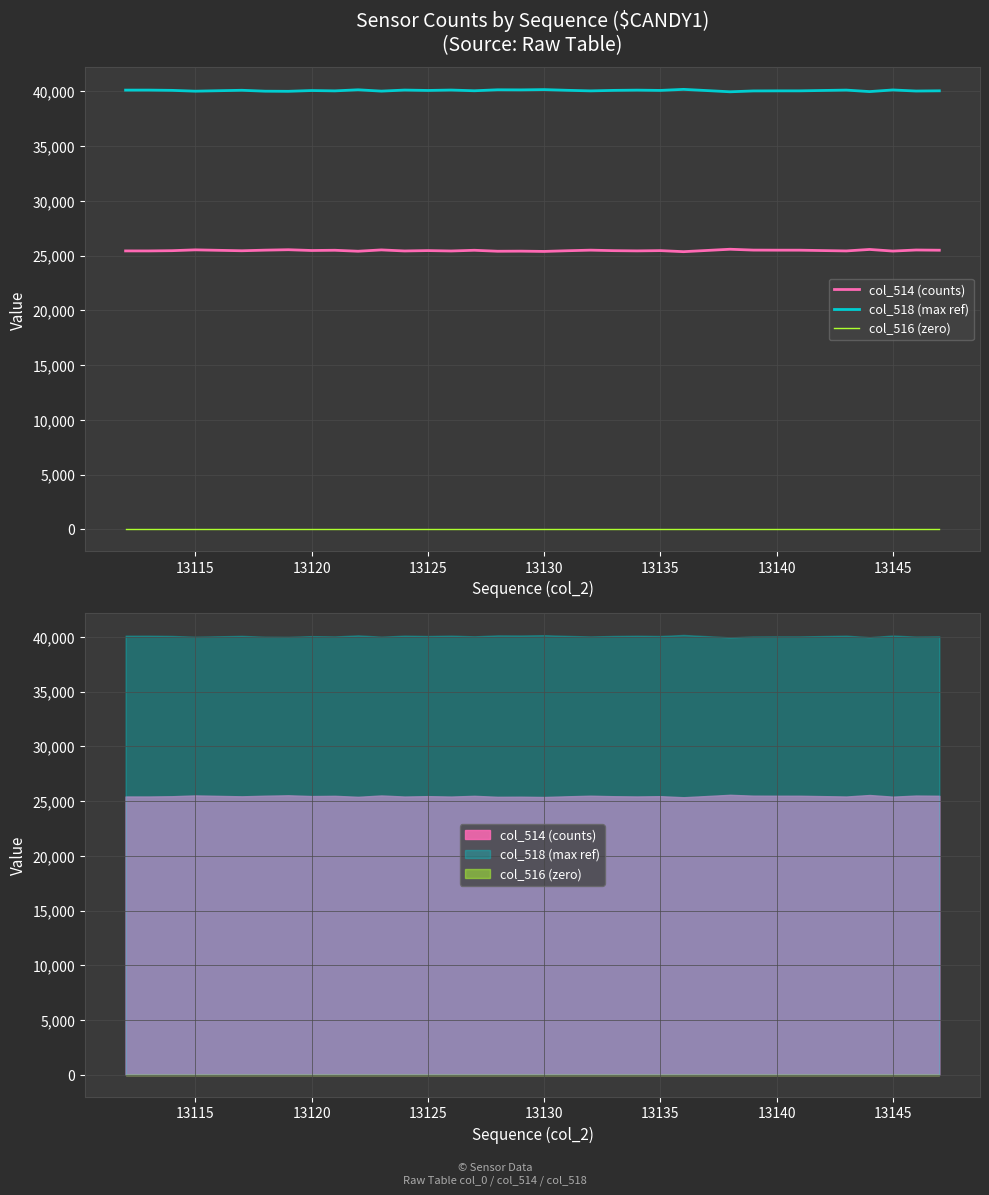

In col_514 (counts), how many points are higher than both neighbors (excluding endpoints)?

12